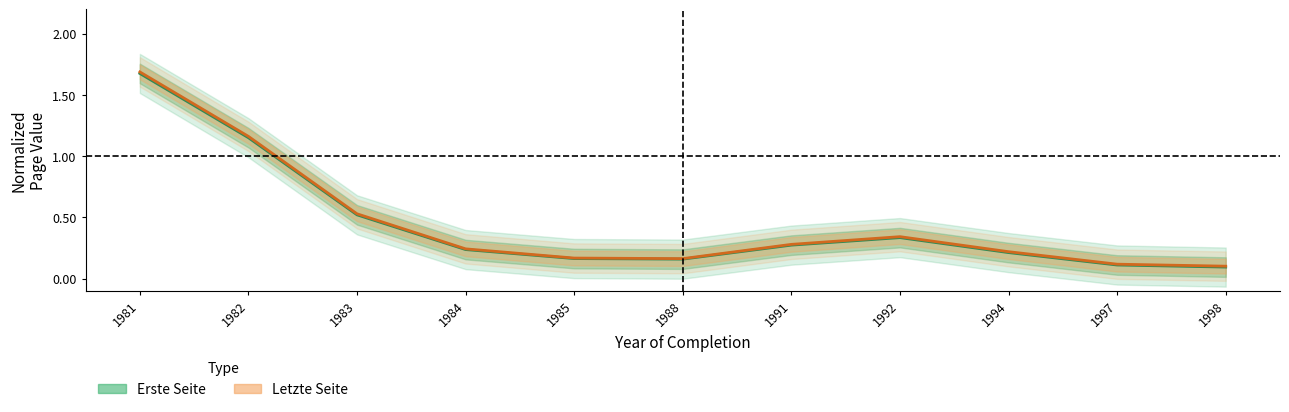

Rank the series by their maximum value, from lowest to highest.

Erste Seite (normalized), Letzte Seite (normalized)